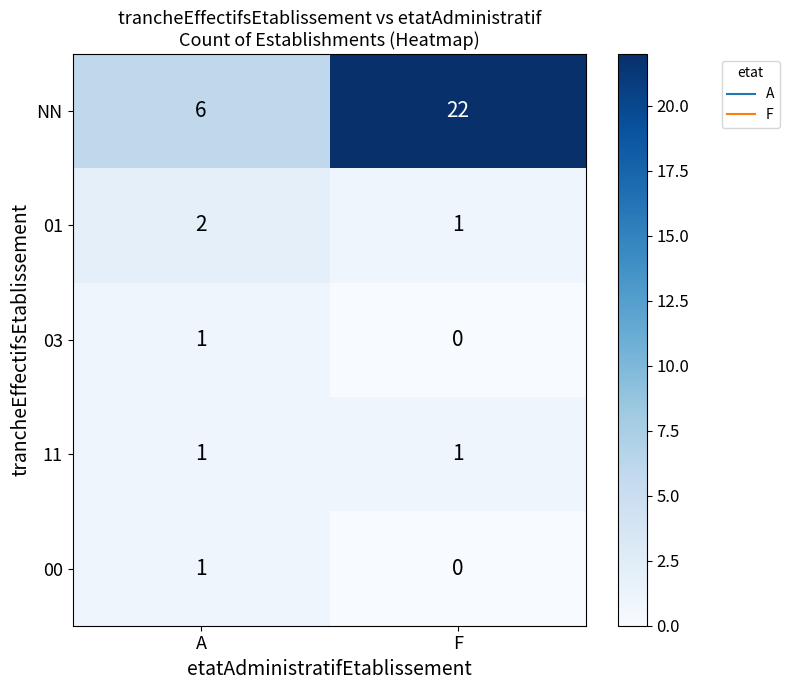

What is the maximum value shown in the chart?

22